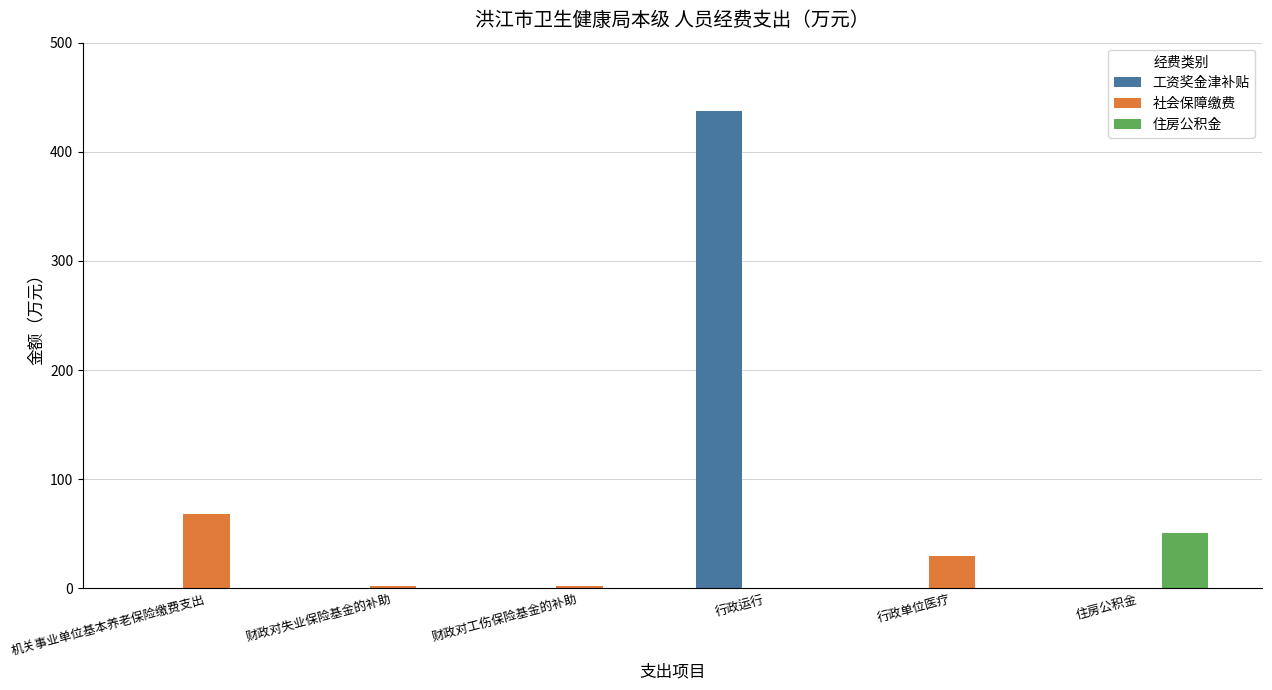

At which category is the sum across all series the highest?

行政运行